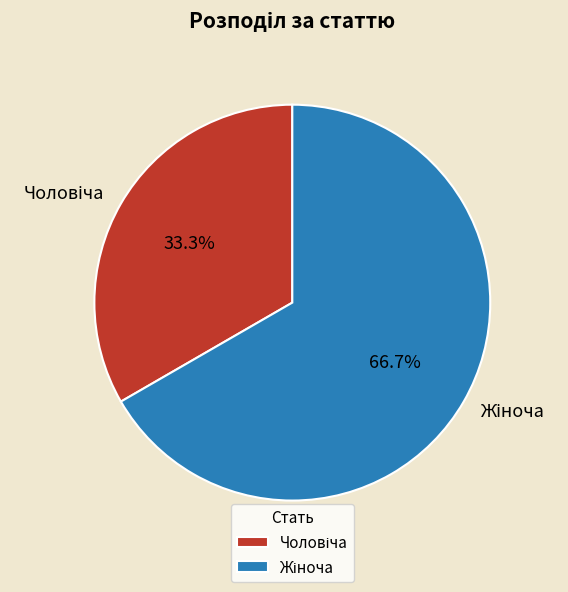

Is there a majority slice in this chart?

Yes